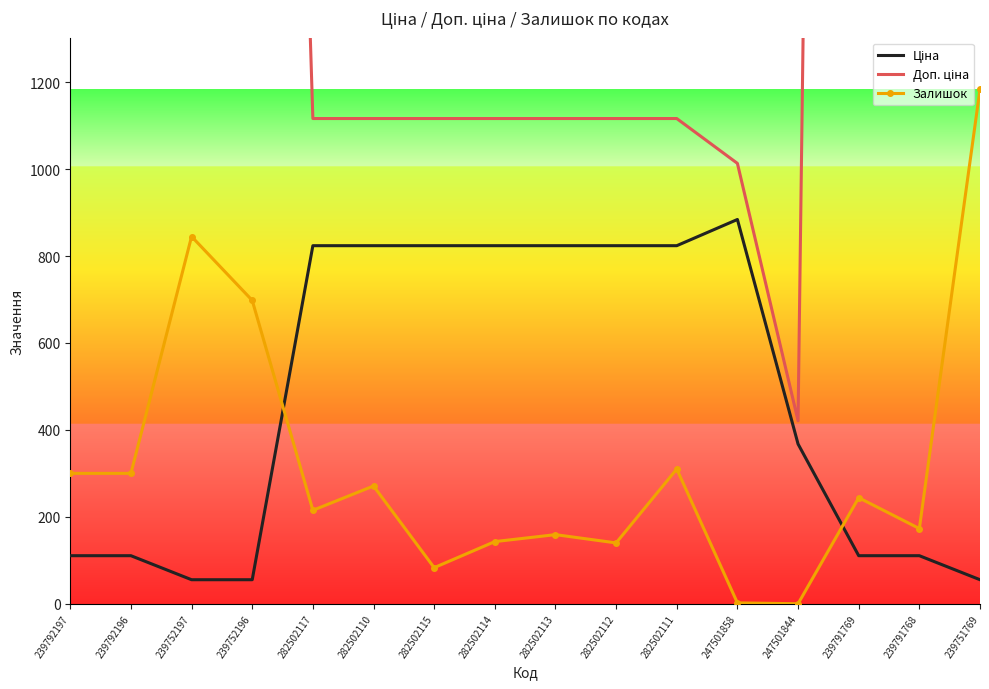

Rank the series at 239752196 from lowest to highest value.

Ціна, Залишок, Доп. ціна